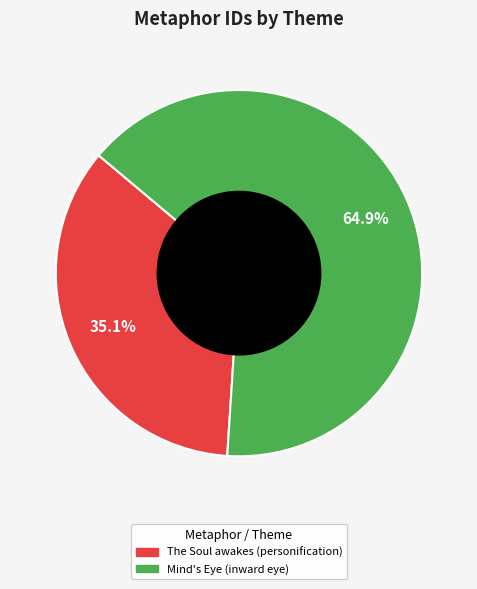

Rank the categories by value from highest to lowest.

Mind's Eye (inward eye), The Soul awakes (personification)